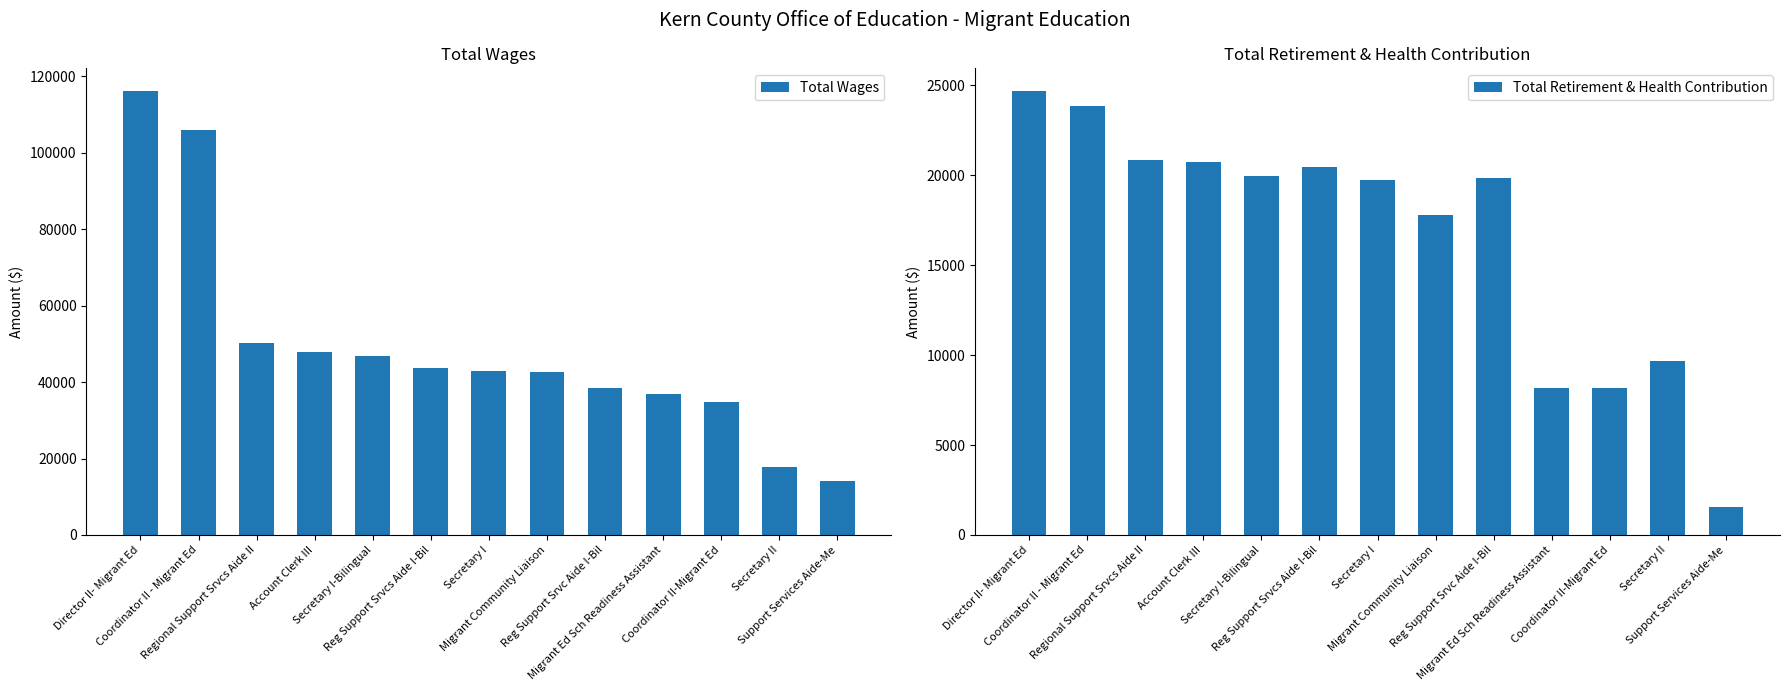

Which series has the largest total across all categories?

Total Wages